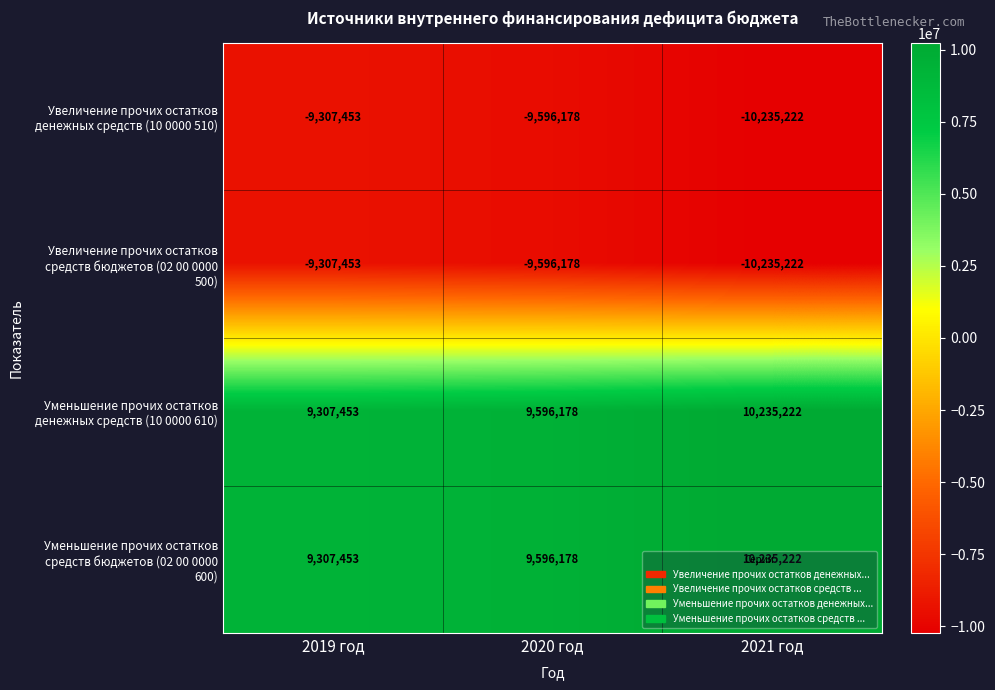

At how many categories does at least one series exceed 665416?

3